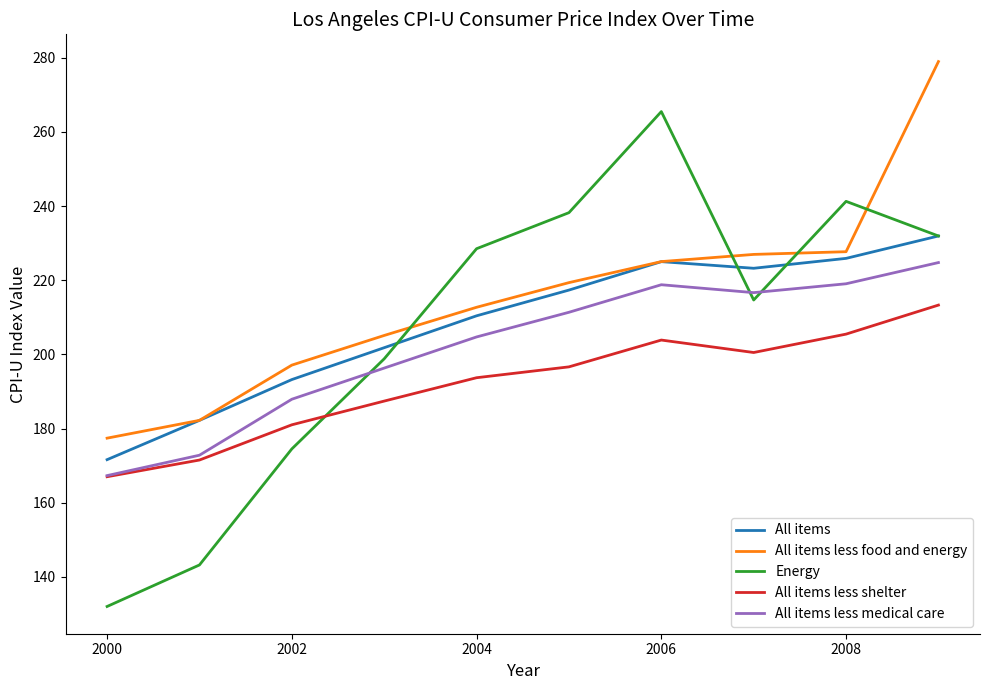

Which series has the widest spread of values?

Energy